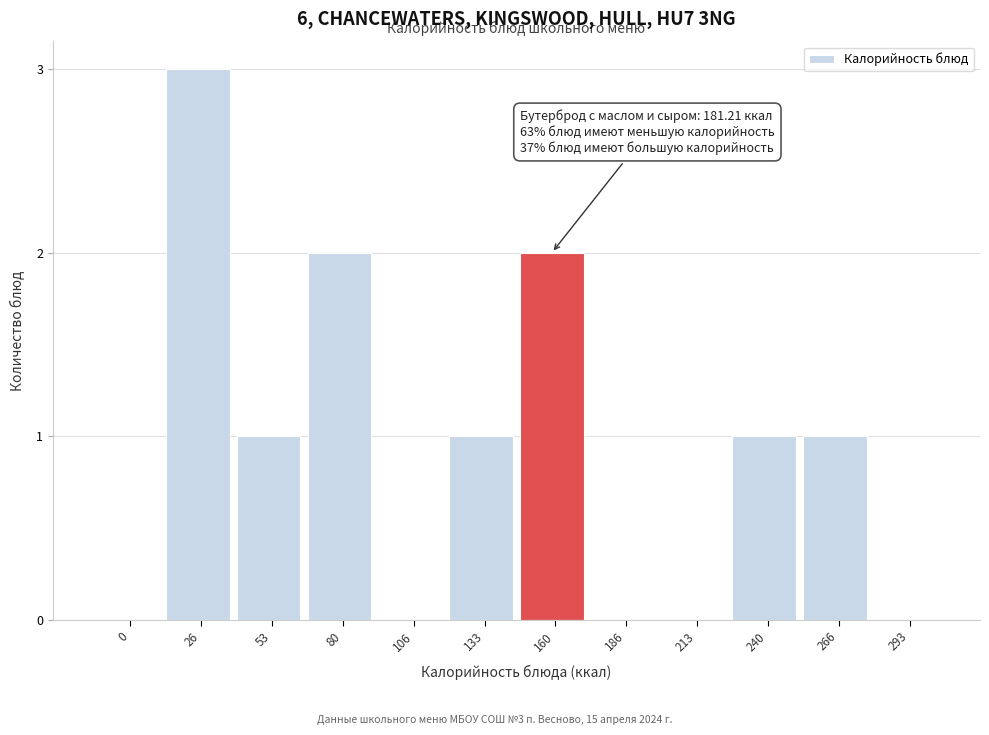

Reading left to right, extract all data points from this chart.

0=0	26=3	53=1	80=2	106=0	133=1	160=2	186=0	213=0	240=1	266=1	293=0